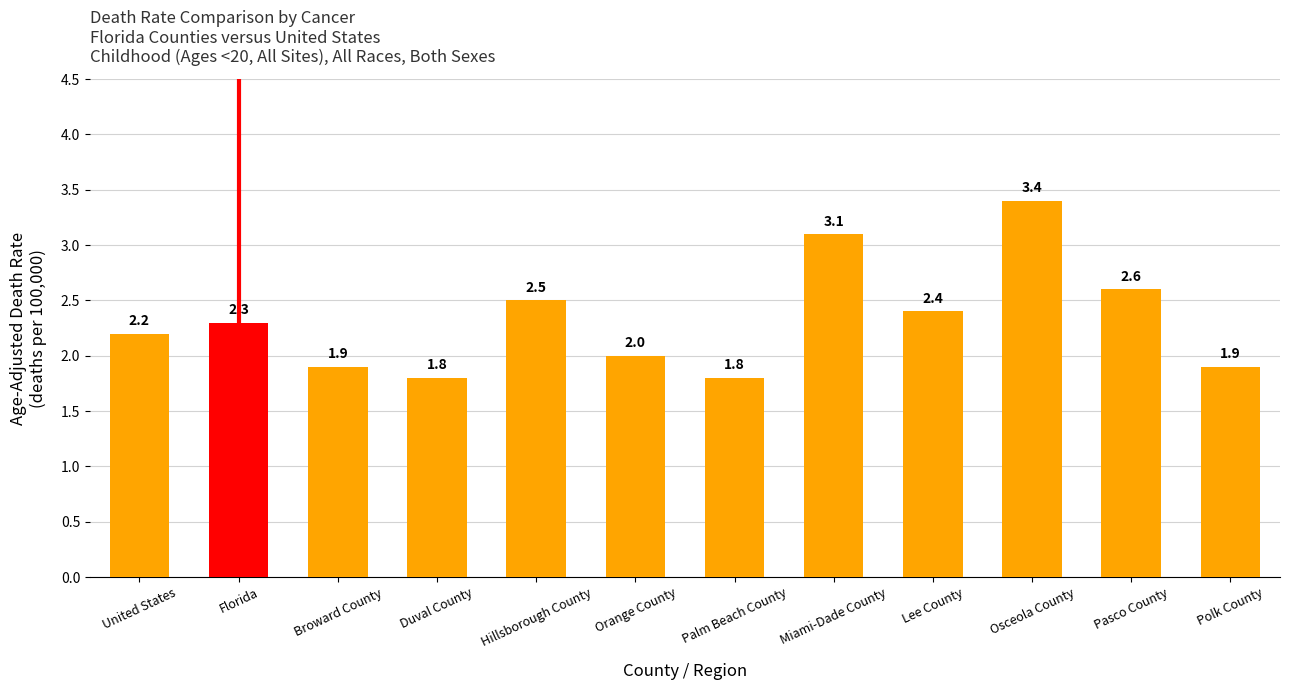

What is the value of the 12th bar from the left?

1.9